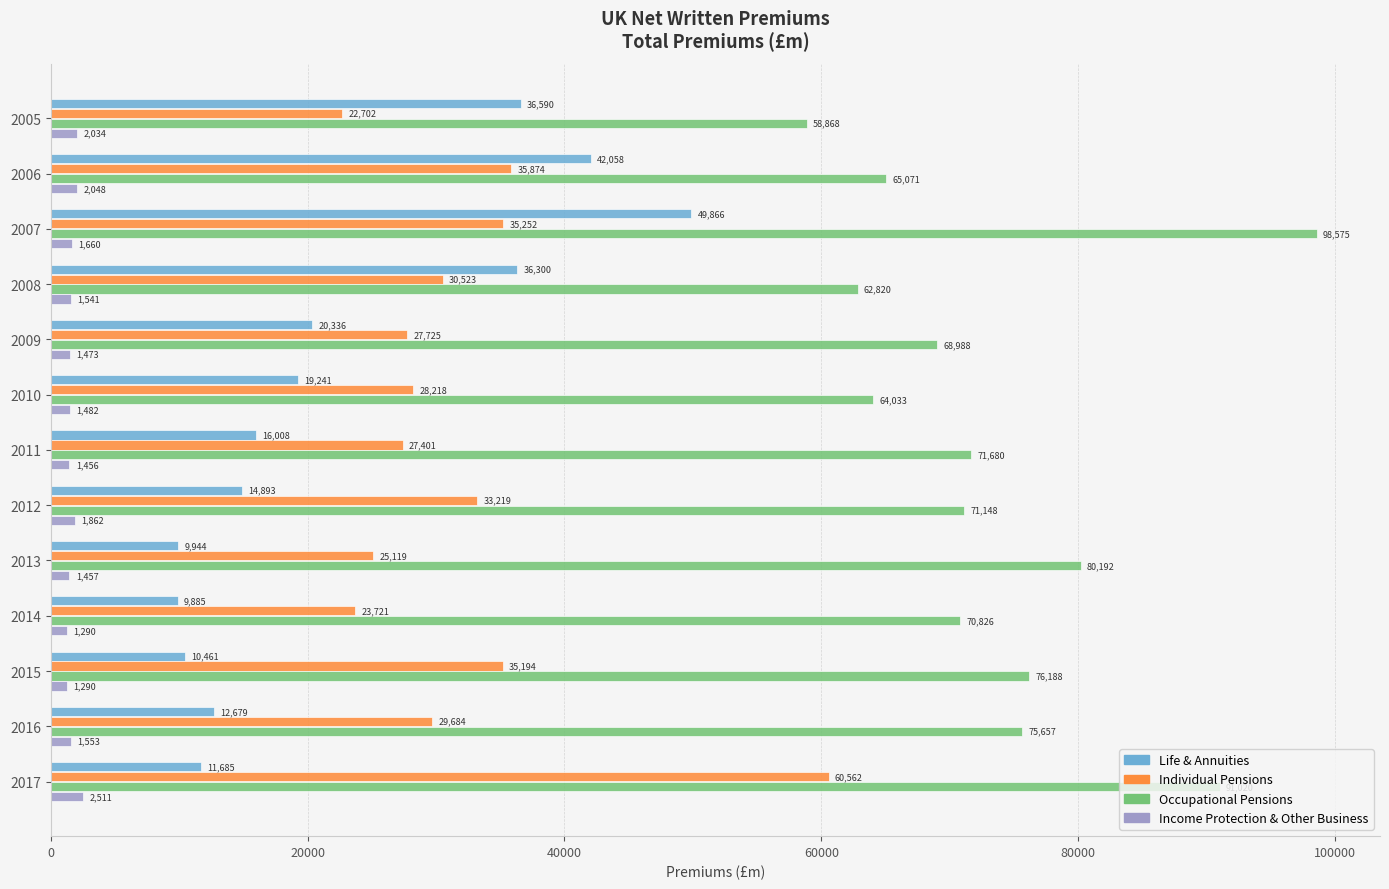

Rank the series by their maximum value, from lowest to highest.

Income Protection & Other Business, Life & Annuities, Individual Pensions, Occupational Pensions